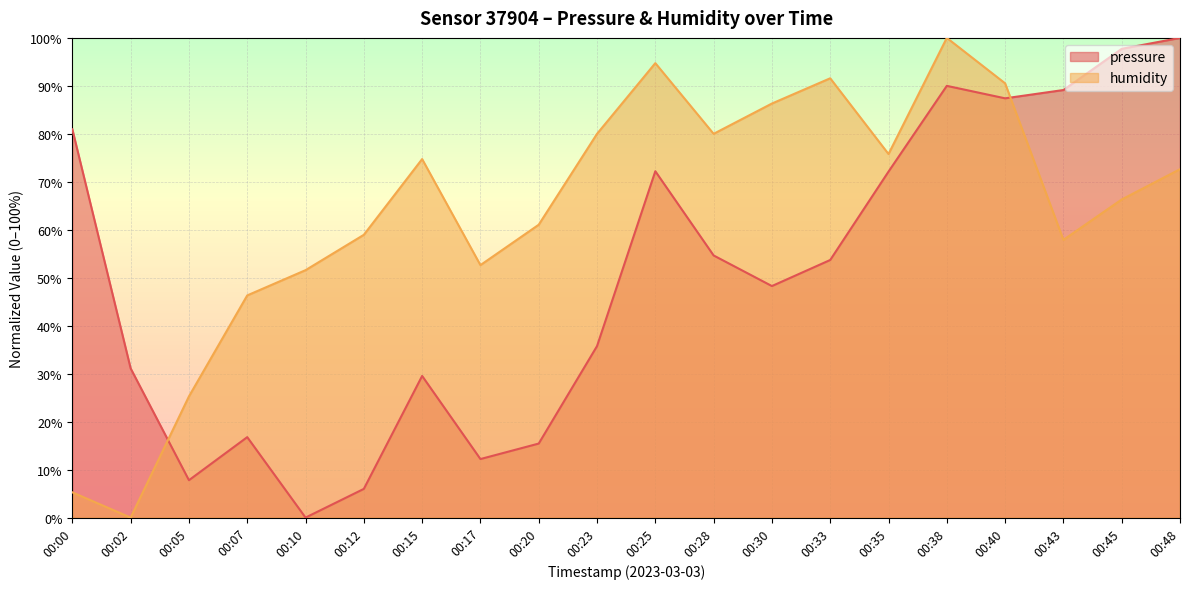

True or false: pressure and humidity intersect in this chart.

True